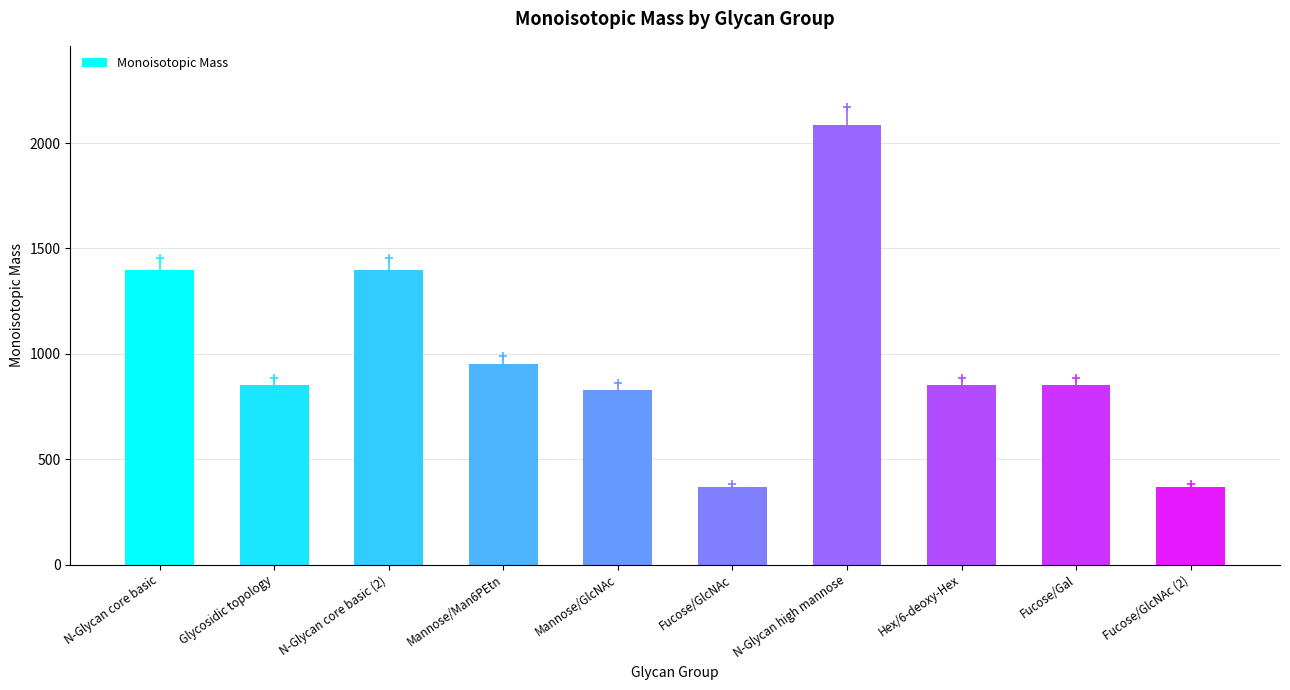

How many data points are less than 853?

3